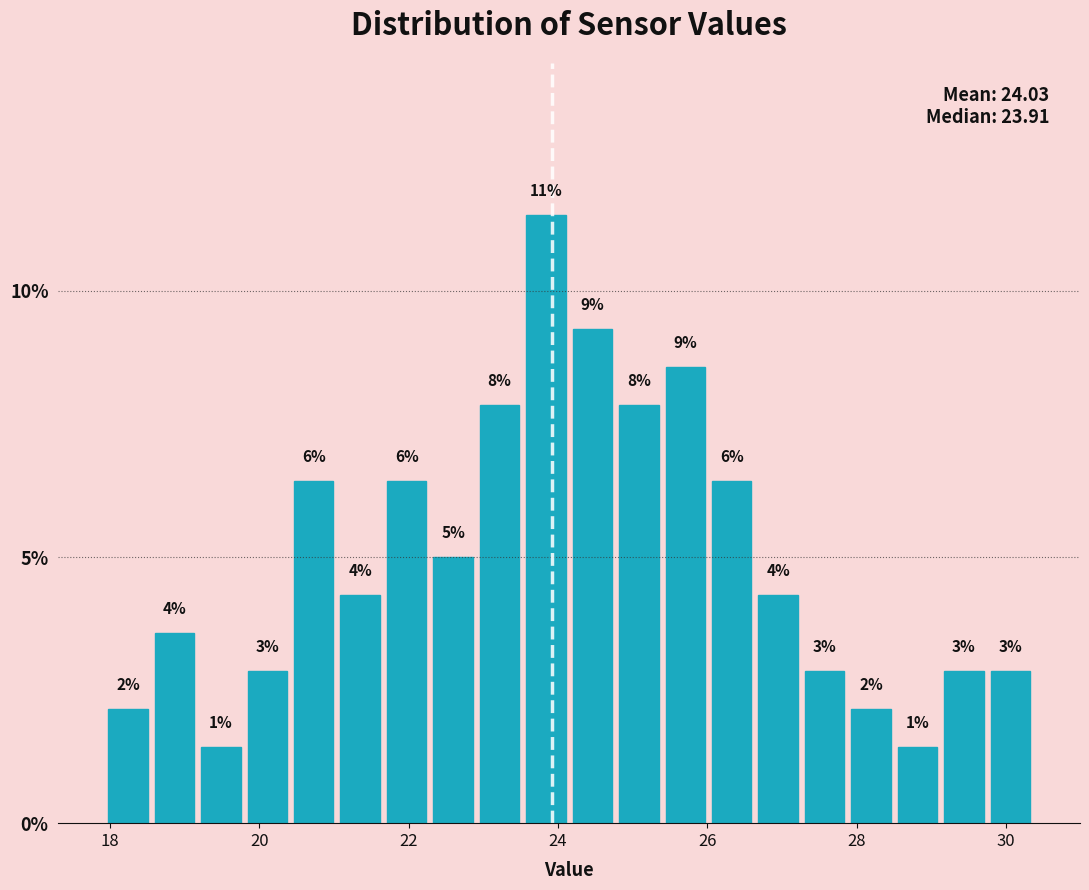

Around what value on the x-axis is the tallest bar? Give the approximate position of its centre, as read against the axis.

23.8